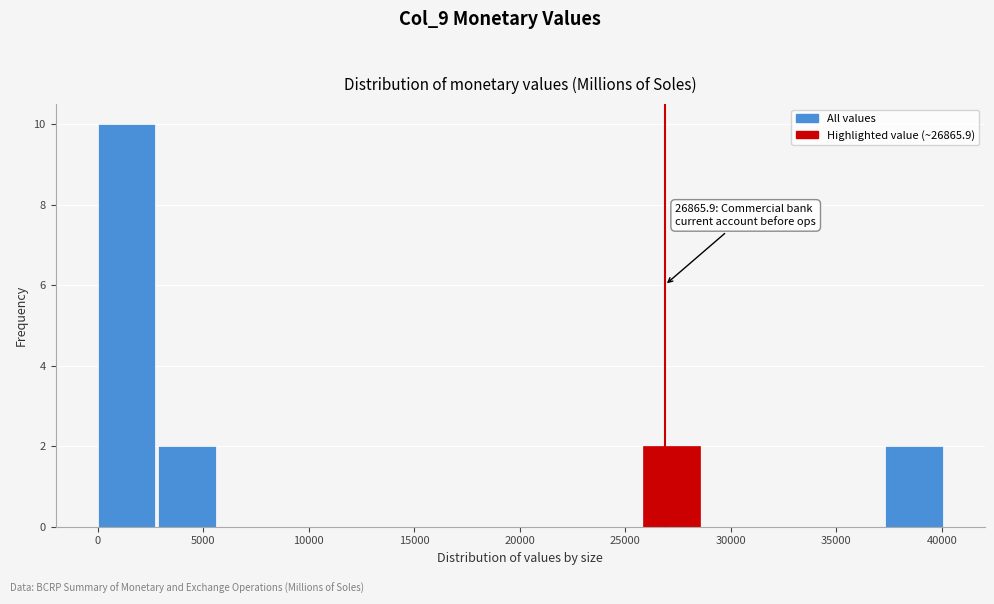

Which range on the x-axis has the tallest bar?

0 to 3000